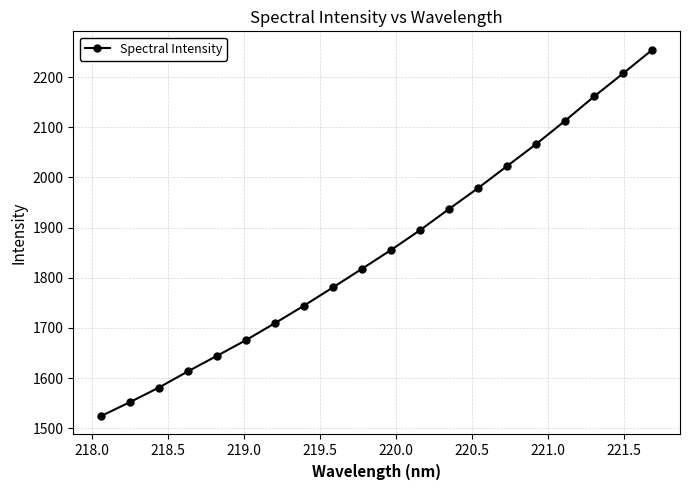

How many lines are shown in the chart?

1